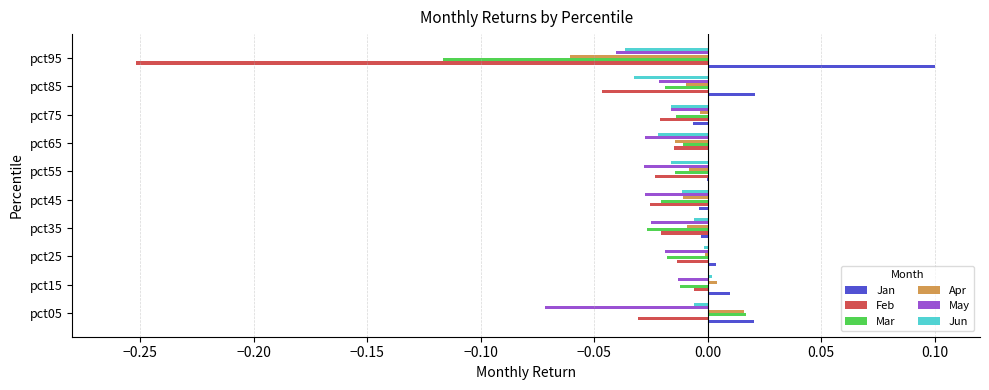

Count the number of categories in the chart.

10